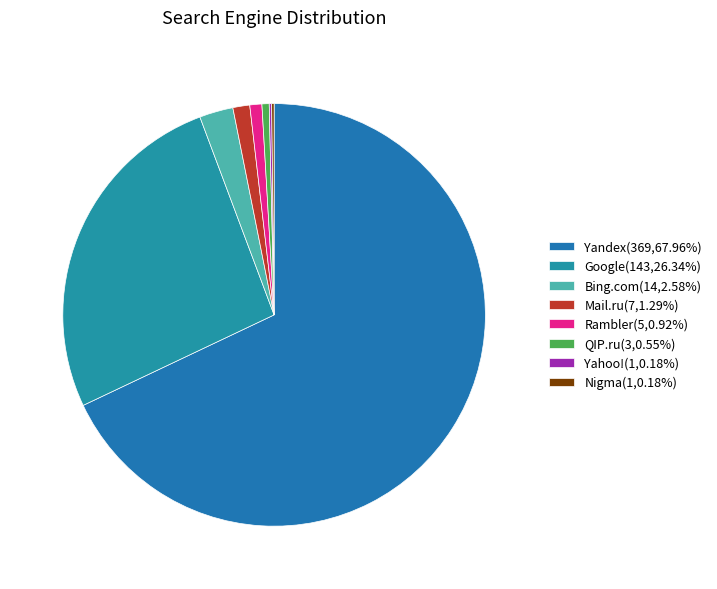

Rank the categories by value from lowest to highest.

Yahoo!, Nigma, QIP.ru, Rambler, Mail.ru, Bing.com, Google, Yandex